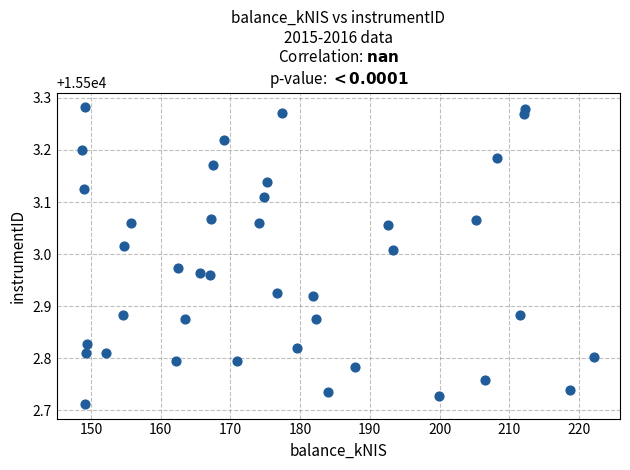

What is the range of X values (max minus min)?

73.4